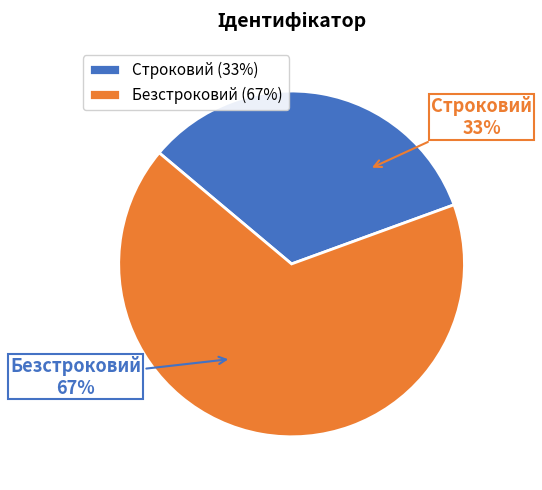

Rank the categories by value from highest to lowest.

Безстроковий, Строковий